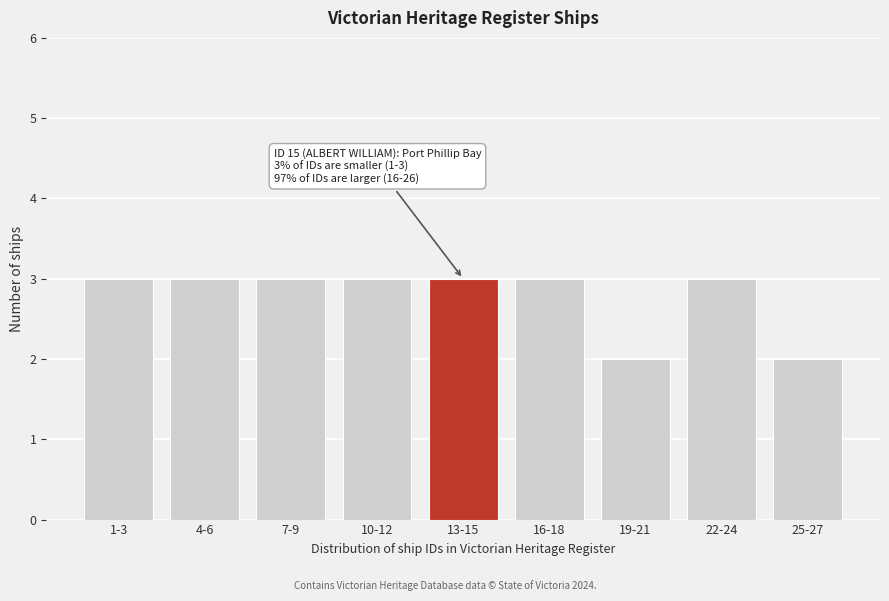

Reading right to left, list all the values displayed in this chart.

25-27=2	22-24=3	19-21=2	16-18=3	13-15=3	10-12=3	7-9=3	4-6=3	1-3=3